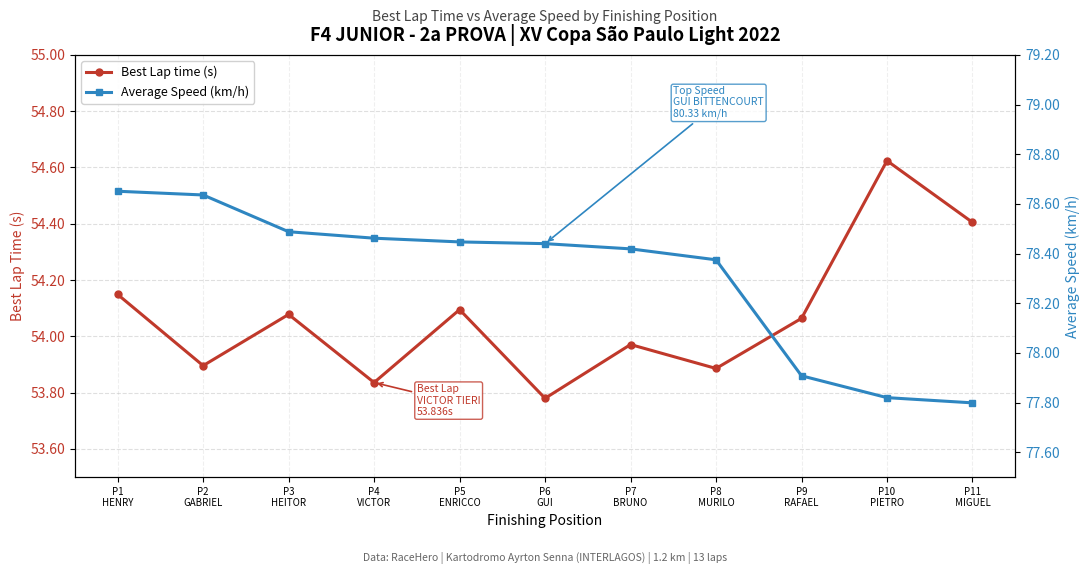

What is the total value across all series at P11
MIGUEL?

132.2